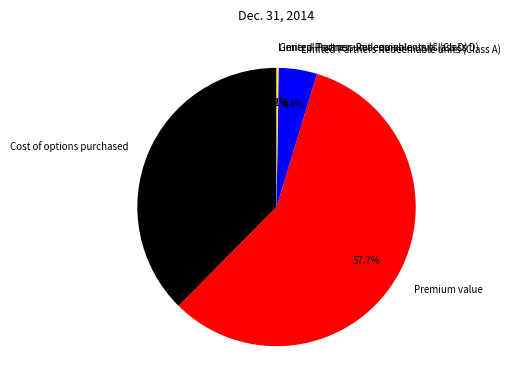

The Limited Partners Redeemable units (Class A) slice represents 13% of the pie. True or false?

False